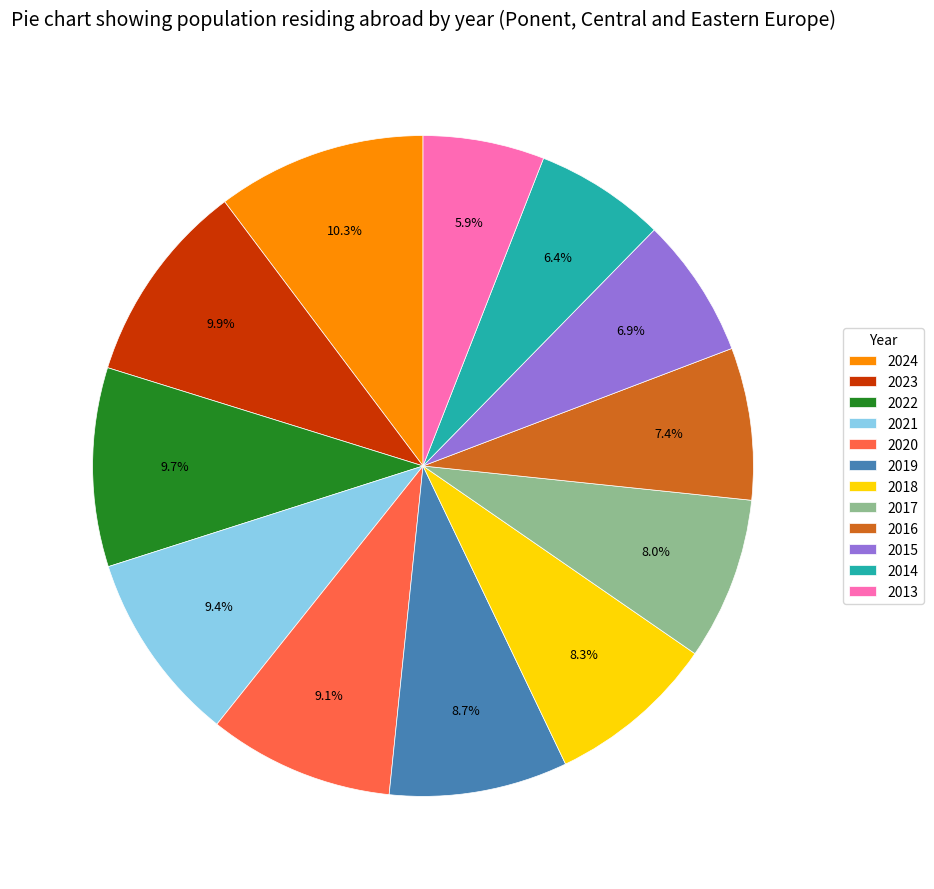

What portion of the pie excludes 2013?

94.1%